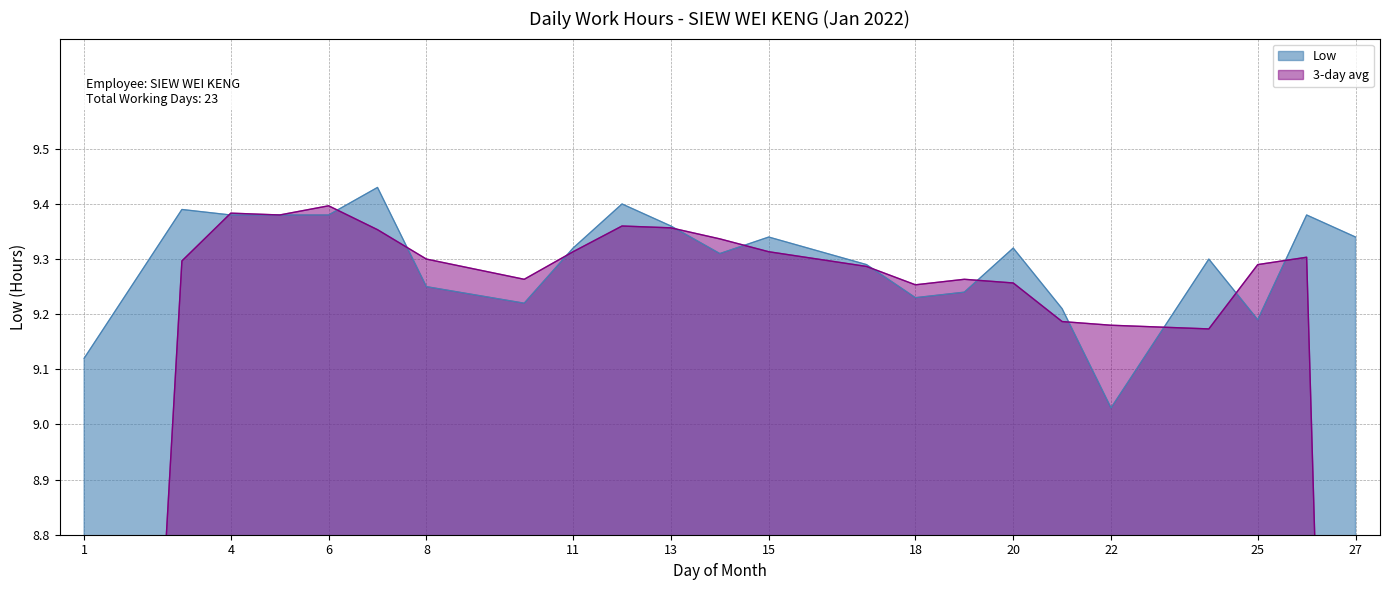

At which label is the value closest to 9?

22